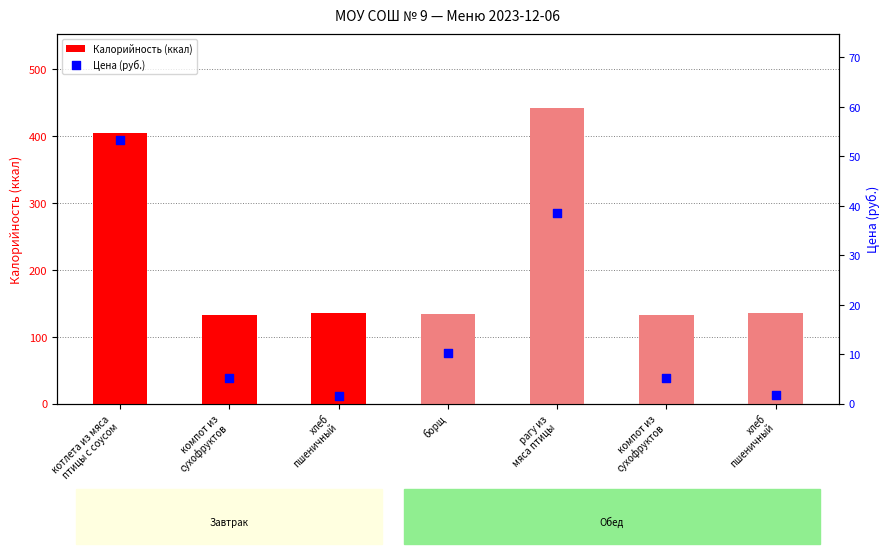

Is the value of Калорийность (ккал) at борщ greater than the value of Цена (руб.) at хлеб
пшеничный?

Yes